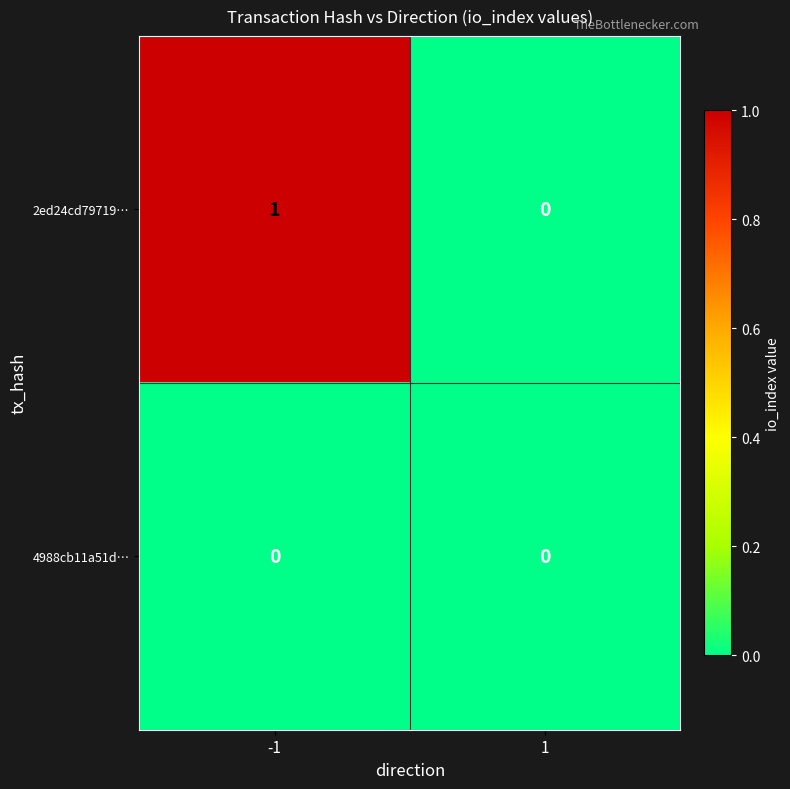

List the series in order of their peak value, highest first.

2ed24cd79719…, 4988cb11a51d…